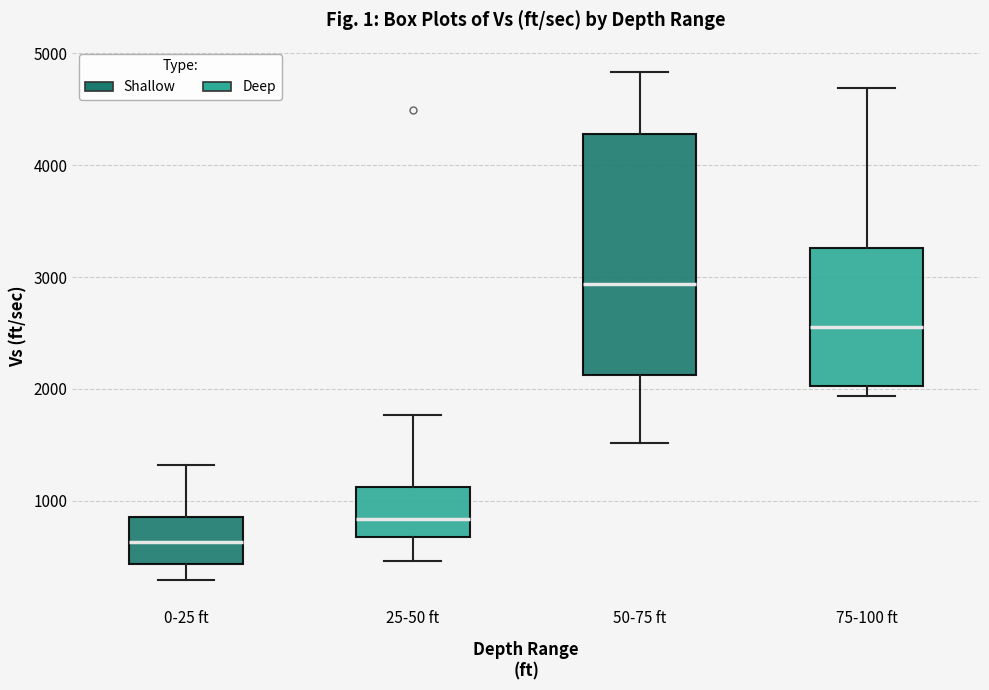

Where does the median line of the box for 0-25 ft sit on the y-axis? The values are not printed on the chart, so give them approximately, as read against the axis.

600